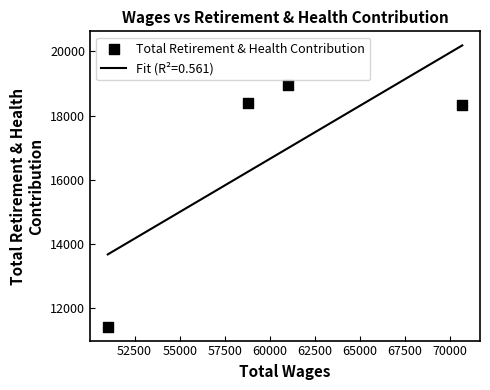

What is the lowest value of the Fit (R²=0.561) series?

13681.9